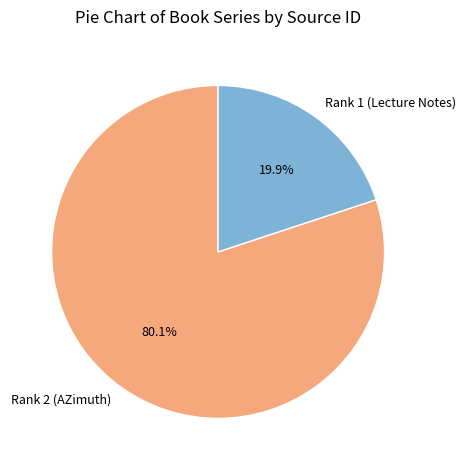

To the nearest percent, what percentage of the pie is Rank 2 (AZimuth)?

80%